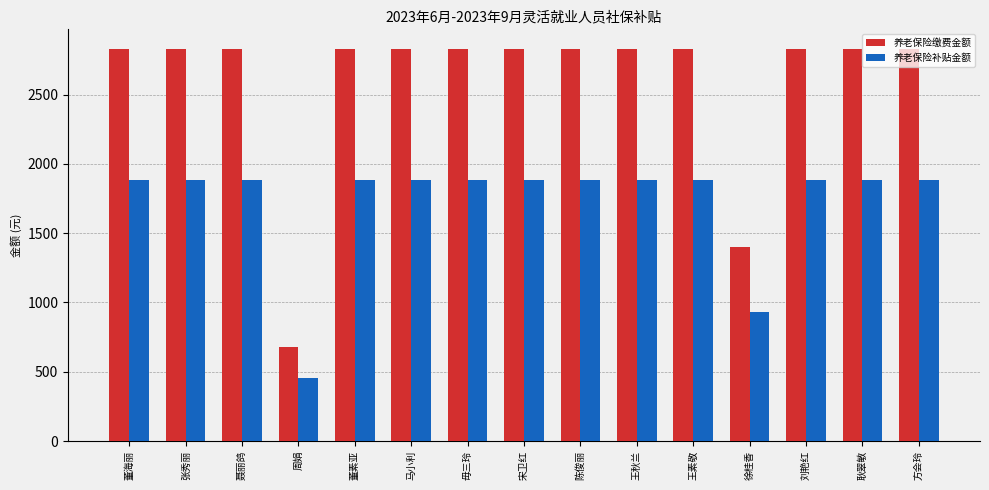

What is the difference between the maximum and minimum values in the 养老保险缴费金额 series?

2147.4